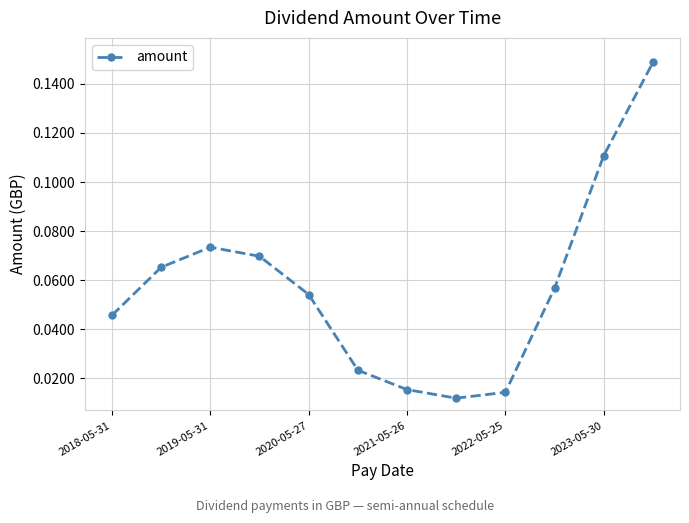

What is the sum of all values?

0.7